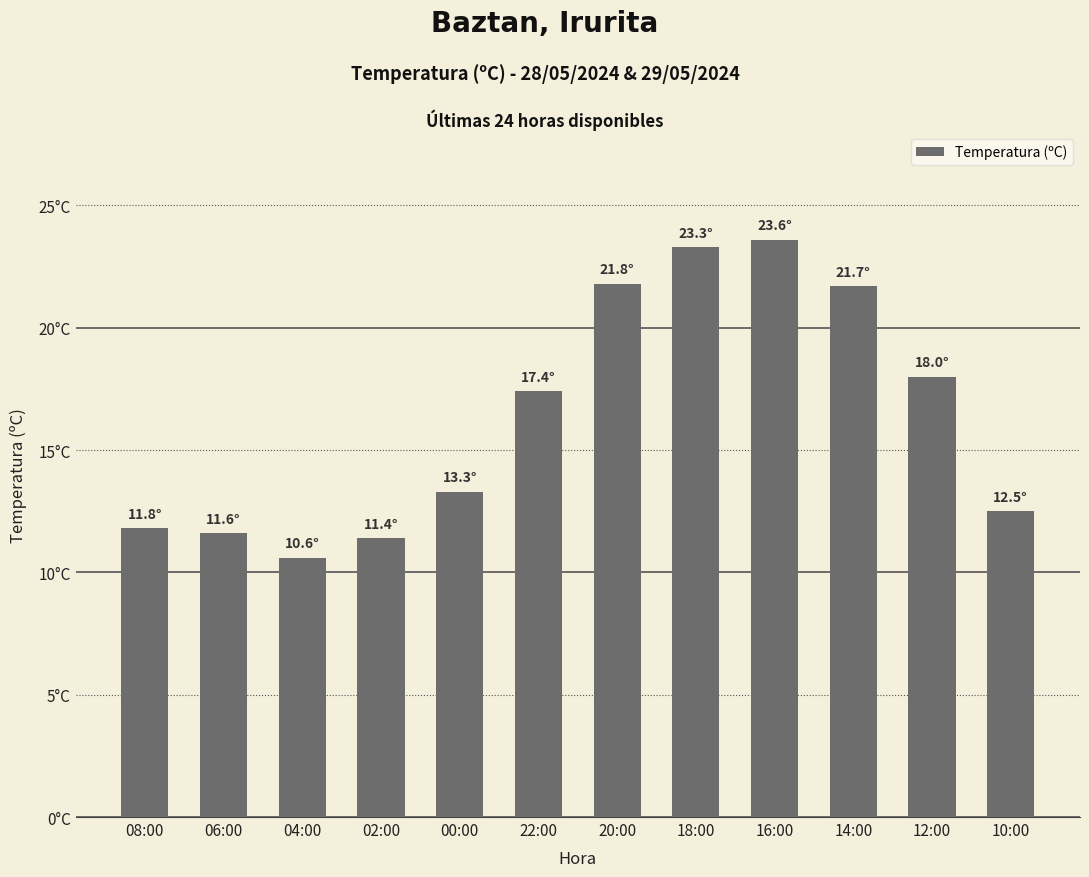

What is the average value?

16.4